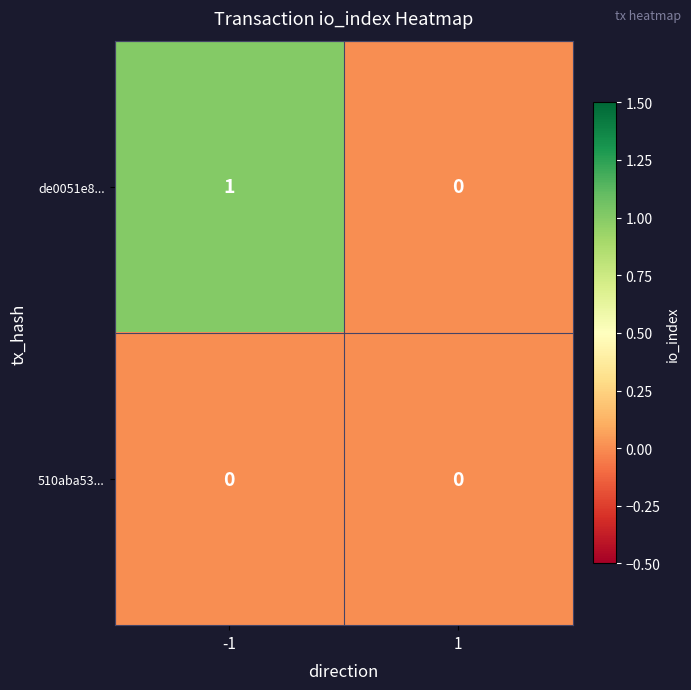

Which series has the largest total across all categories?

de0051e8...